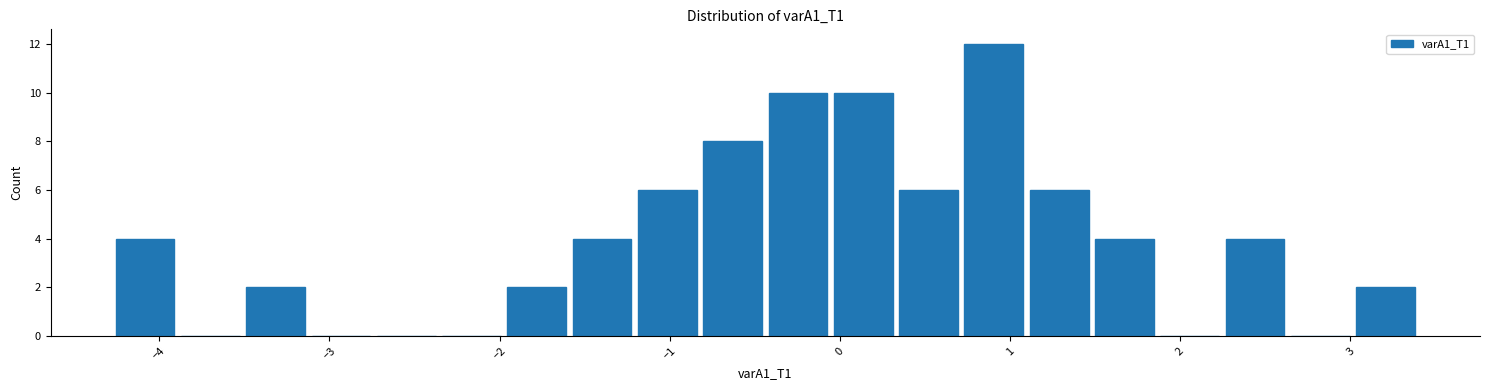

Read against the x-axis, roughly where is the centre of the tallest bar?

0.9